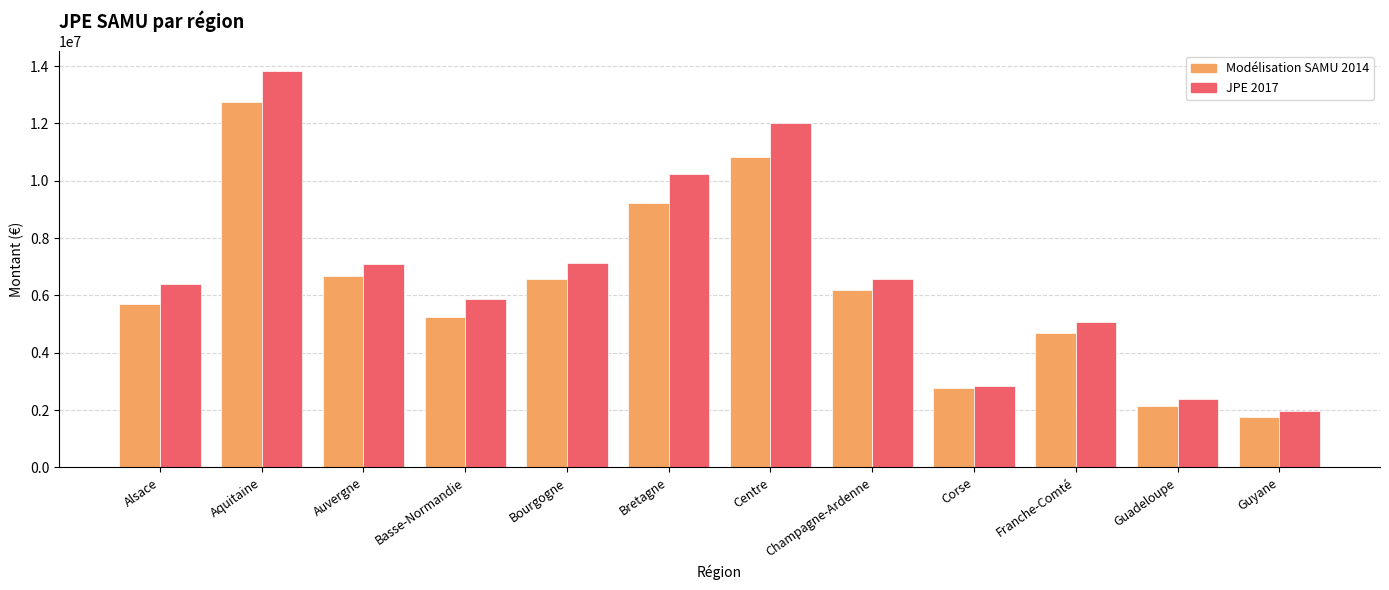

Read the JPE 2017 value at Champagne-Ardenne.

6559562.3